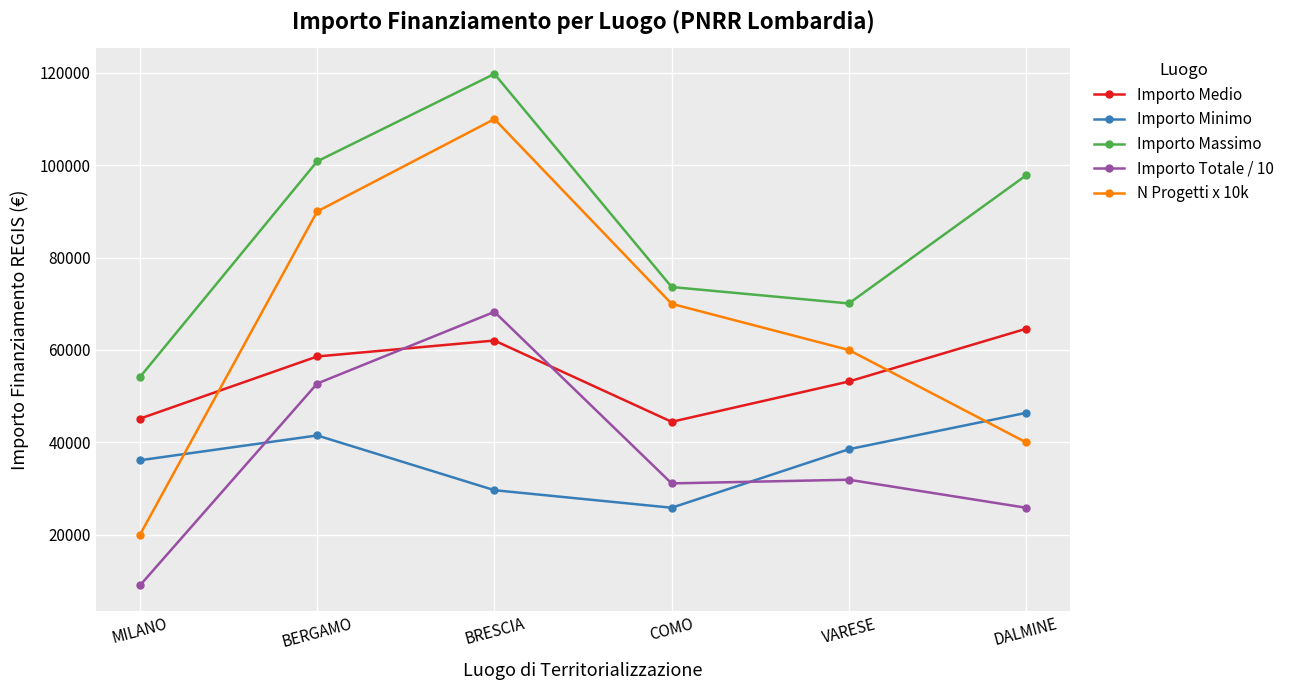

True or false: Importo Totale / 10 has a value of 51514.1 at COMO.

False